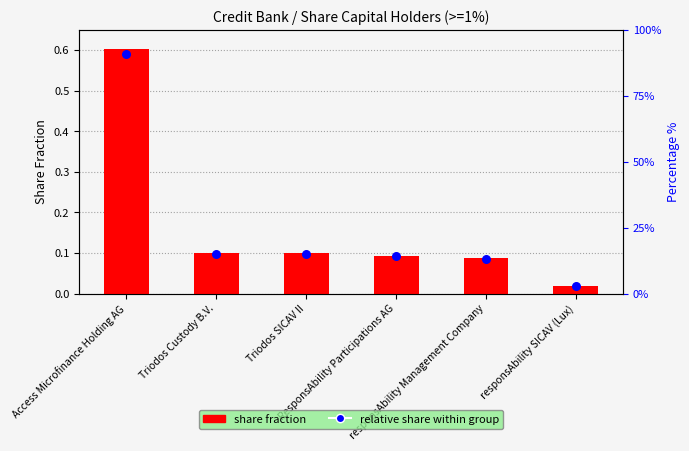

Which series has the largest total across all categories?

share fraction